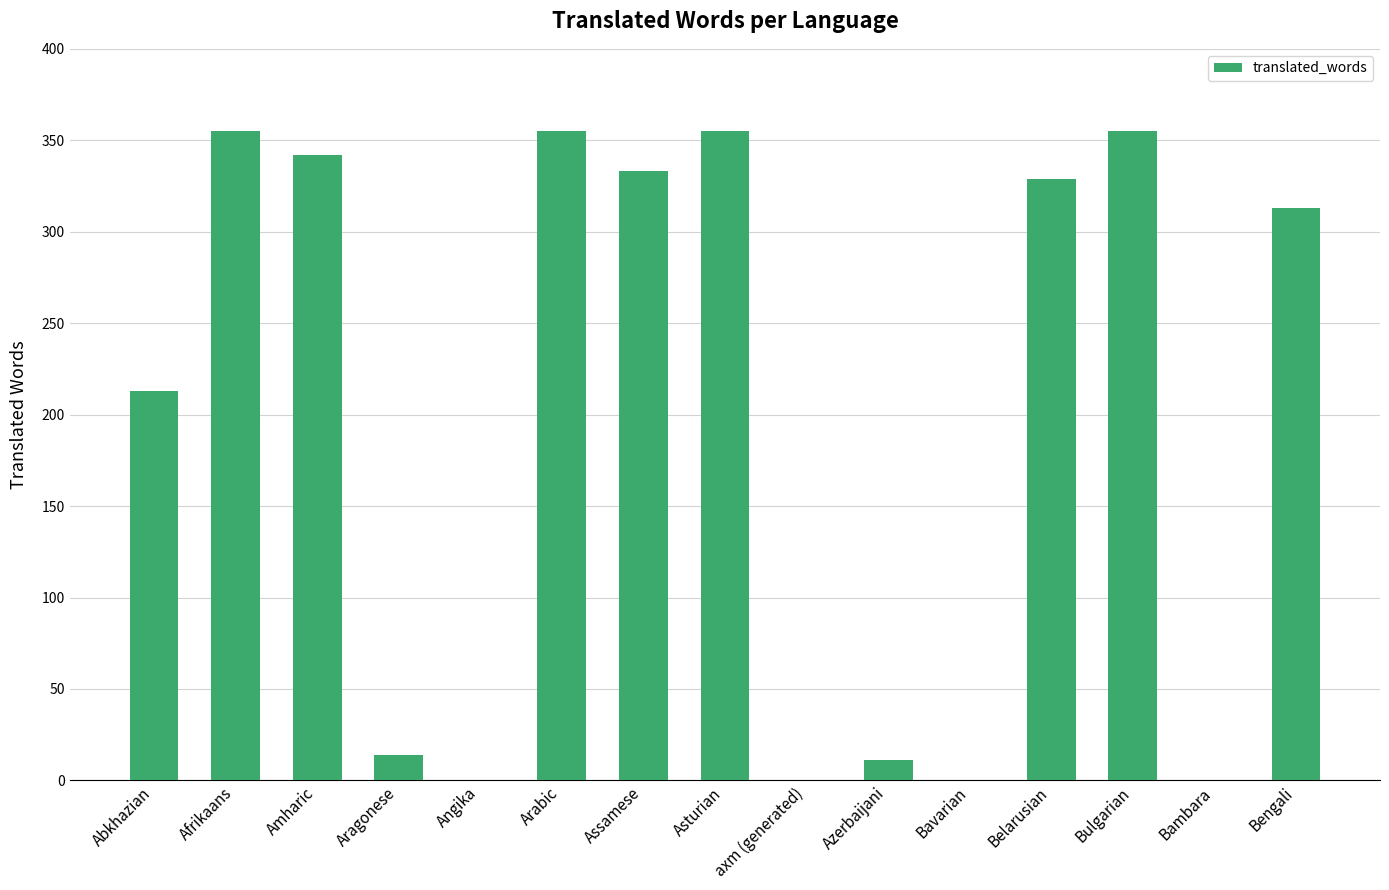

The value at axm (generated) is 0. True or false?

True